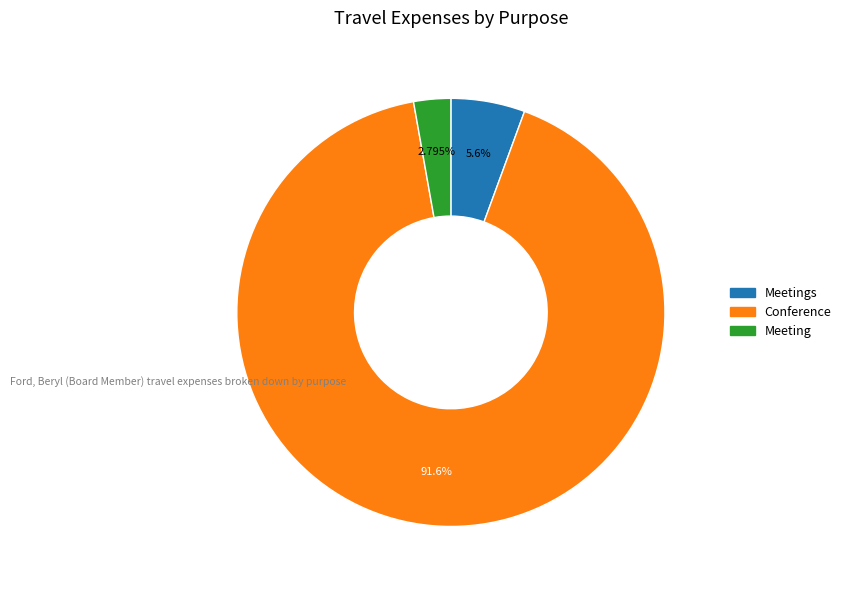

To the nearest percent, what is the difference between the largest and smallest slice percentages?

89%